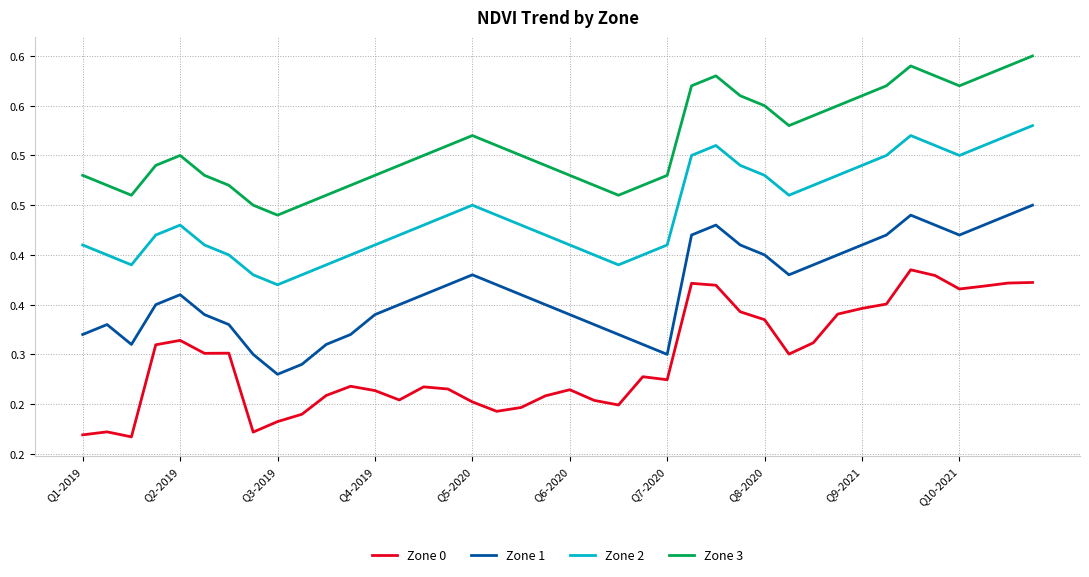

Reading left to right, list all the values displayed in this chart.

Zone 0: 0.2	0.2	0.2	0.3	0.3	0.3	0.3	0.2	0.2	0.2	0.3	0.3	0.3	0.3	0.3	0.3	0.3	0.2	0.2	0.3	0.3	0.3	0.2	0.3	0.3	0.4	0.4	0.3	0.3	0.3	0.3	0.3	0.3	0.4	0.4	0.4	0.4	0.4	0.4	0.4
Zone 1: 0.3	0.3	0.3	0.3	0.4	0.3	0.3	0.3	0.3	0.3	0.3	0.3	0.3	0.3	0.4	0.4	0.4	0.4	0.4	0.3	0.3	0.3	0.3	0.3	0.3	0.4	0.4	0.4	0.4	0.4	0.4	0.4	0.4	0.4	0.4	0.4	0.4	0.4	0.4	0.5
Zone 2: 0.4	0.4	0.4	0.4	0.4	0.4	0.4	0.4	0.4	0.4	0.4	0.4	0.4	0.4	0.4	0.4	0.5	0.4	0.4	0.4	0.4	0.4	0.4	0.4	0.4	0.5	0.5	0.5	0.5	0.5	0.5	0.5	0.5	0.5	0.5	0.5	0.5	0.5	0.5	0.5
Zone 3: 0.5	0.5	0.5	0.5	0.5	0.5	0.5	0.5	0.4	0.5	0.5	0.5	0.5	0.5	0.5	0.5	0.5	0.5	0.5	0.5	0.5	0.5	0.5	0.5	0.5	0.6	0.6	0.6	0.6	0.5	0.5	0.6	0.6	0.6	0.6	0.6	0.6	0.6	0.6	0.6